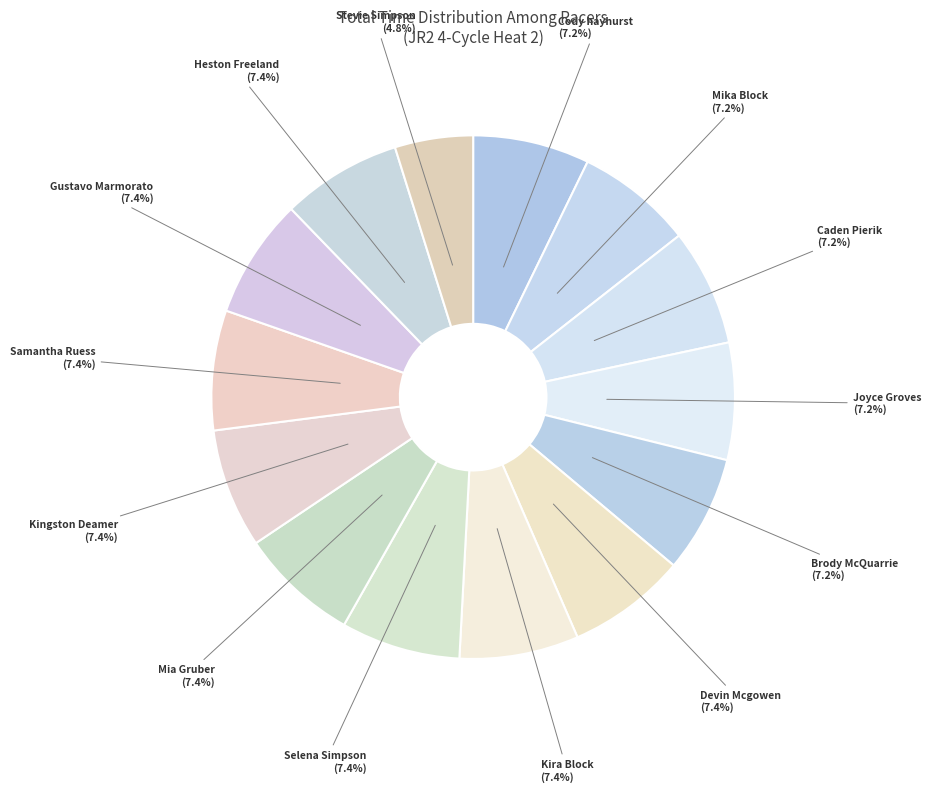

The Joyce Groves slice represents 1% of the pie. True or false?

False